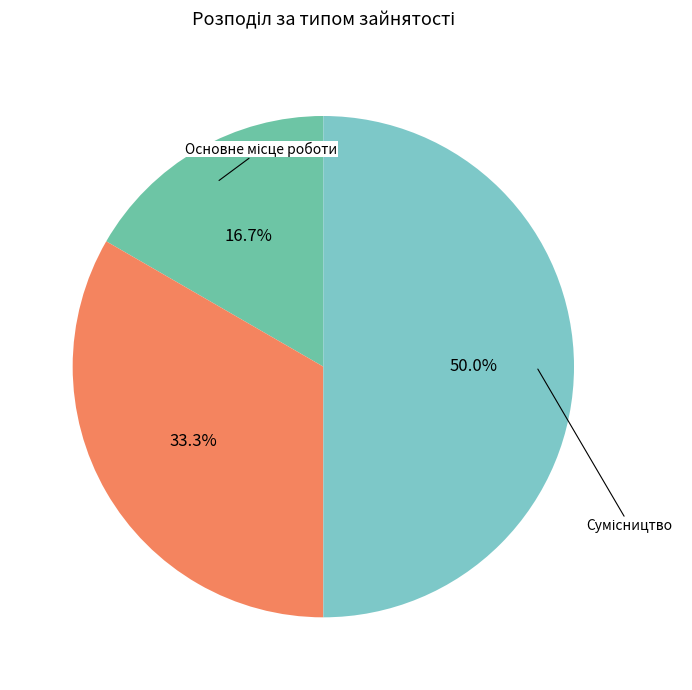

Count the number of slices in the pie.

3